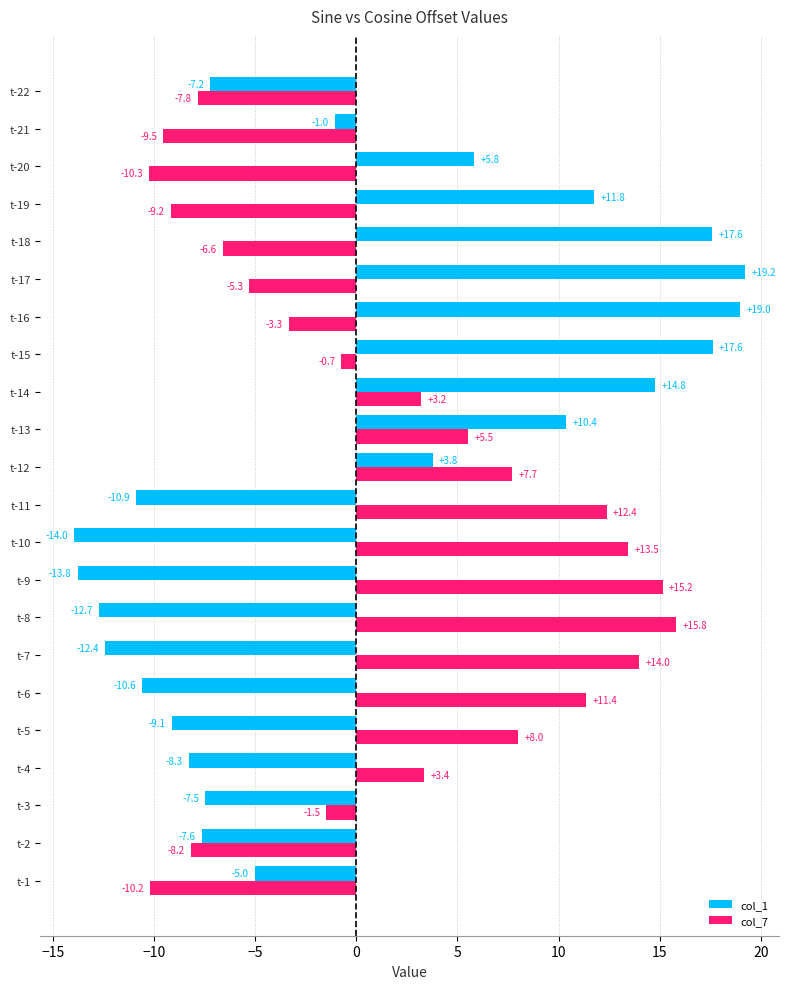

What are all the series names shown in the legend?

col_1, col_7